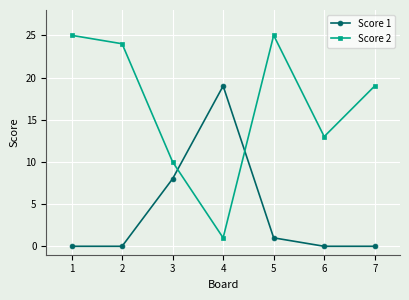

Which series has the largest total across all categories?

Score 2